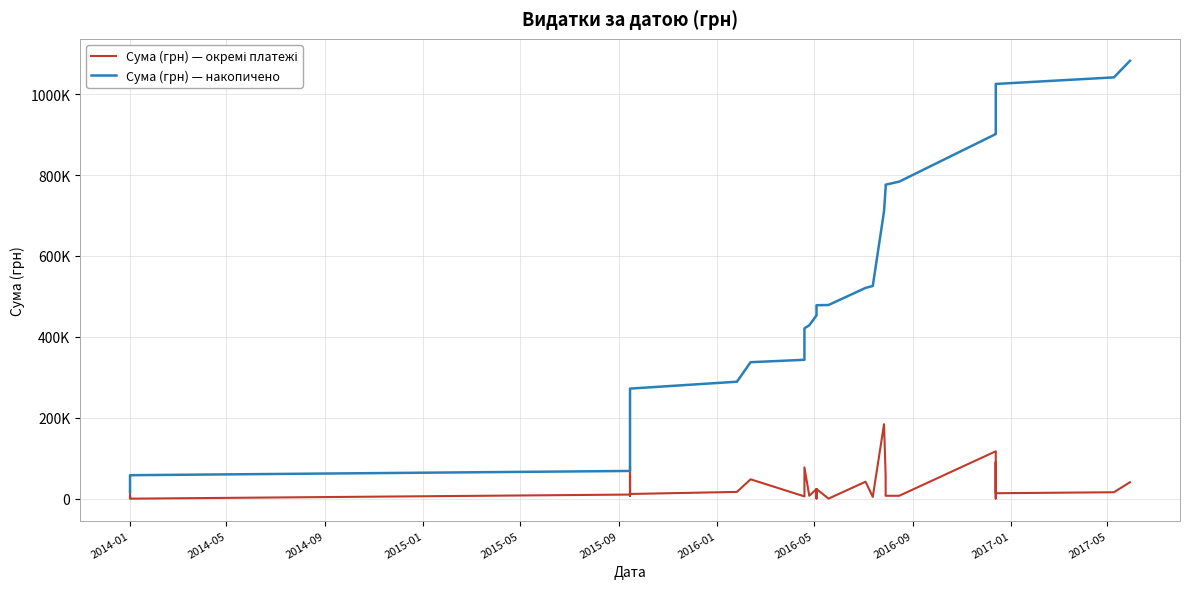

What is the minimum value for Сума (грн) — окремі платежі?

384.6